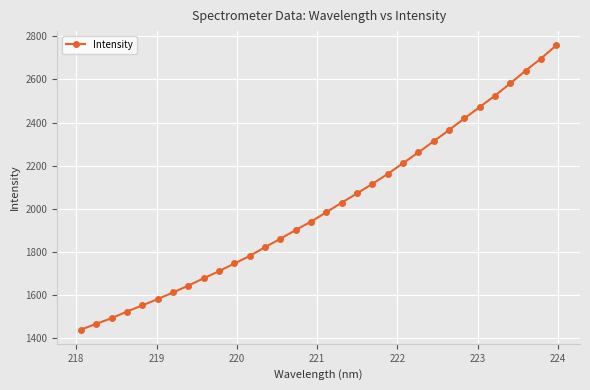

What is the minimum value shown in the chart?

1439.0